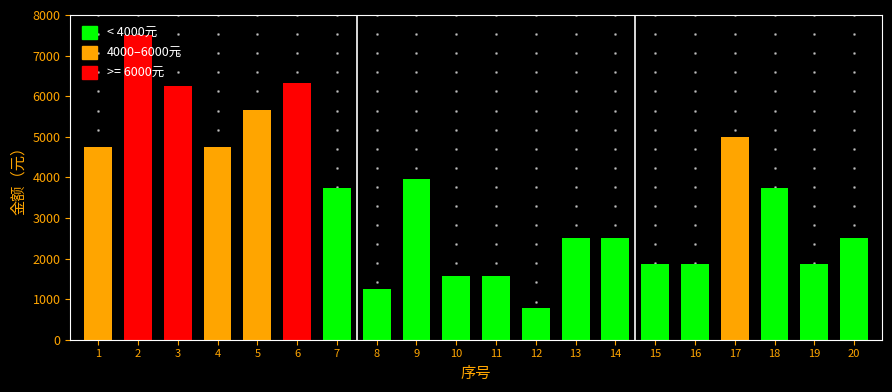

What is the greatest value displayed?

7500